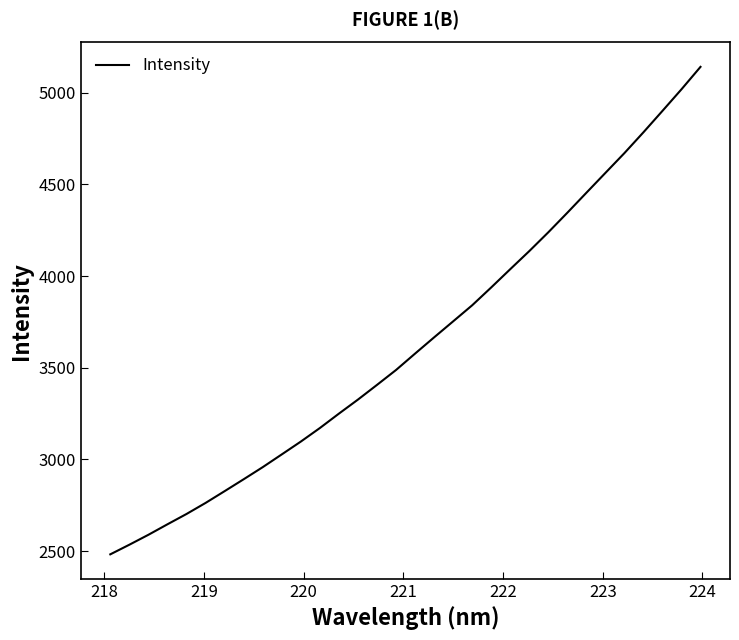

What is the difference between the maximum and minimum values?

2659.5